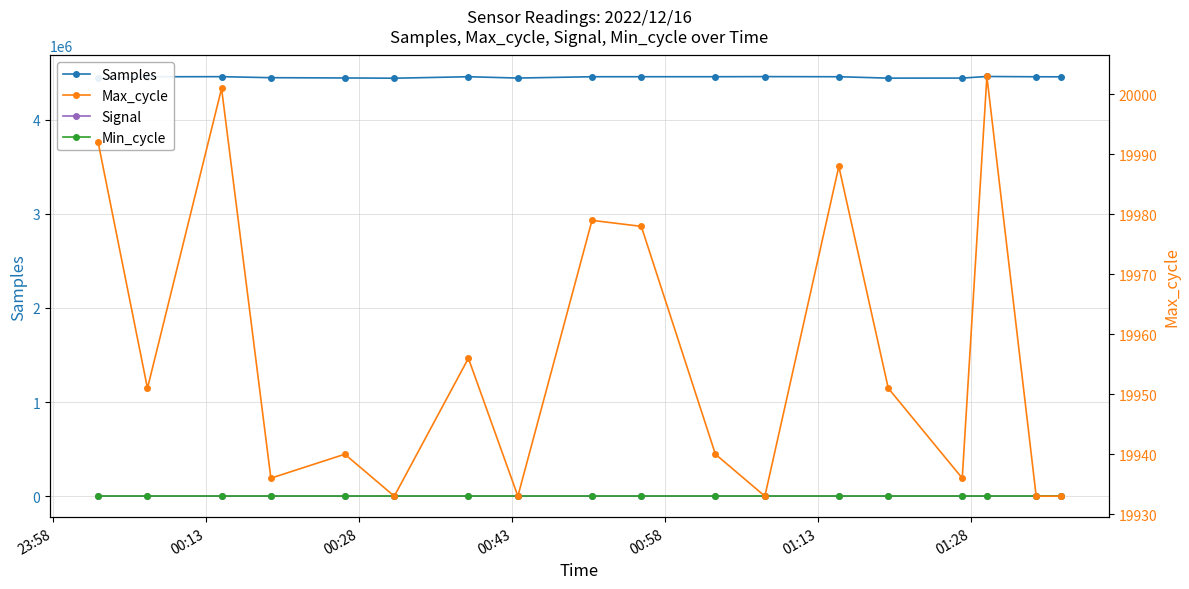

Is it true that Max_cycle equals 9724 at 01:13?

False